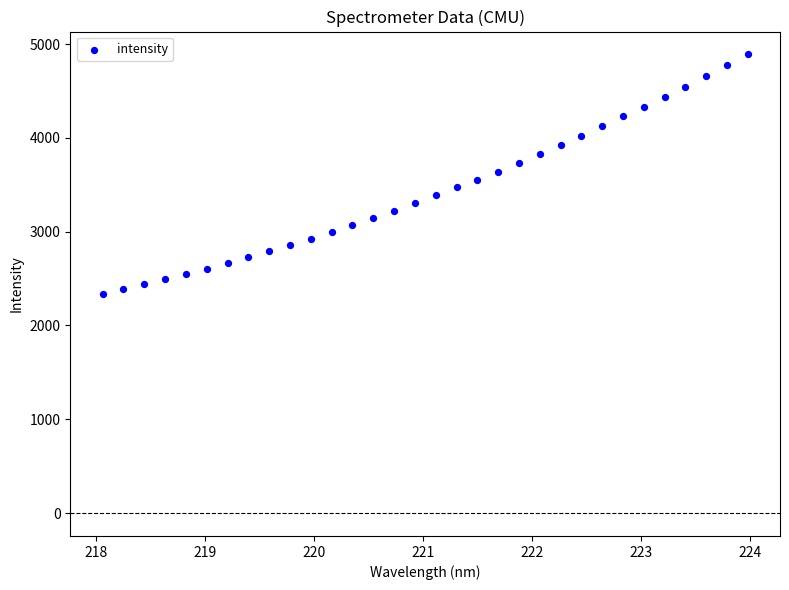

What is the range of Y values (max minus min)?

2554.0